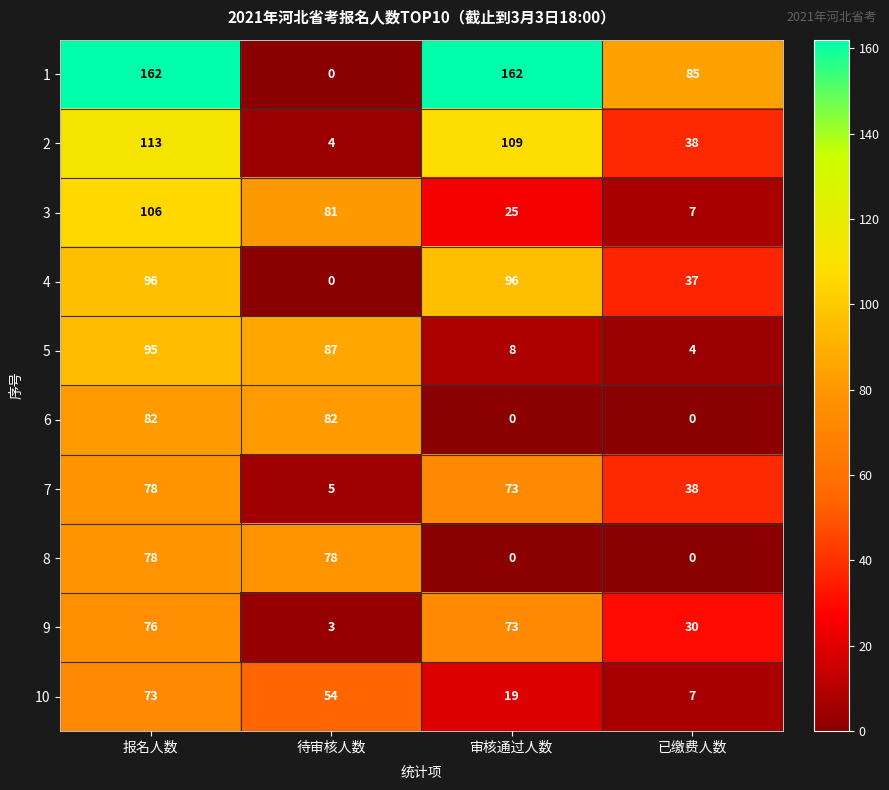

Which series has the largest total across all categories?

1